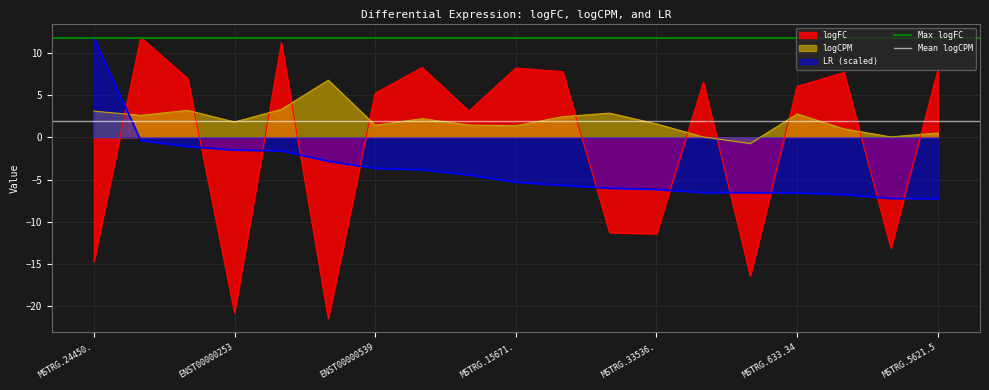

At which label does LR (scaled) reach its peak?

MSTRG.24450.